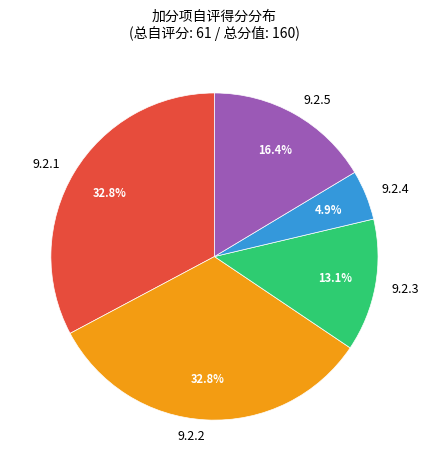

The 9.2.4 slice represents 14% of the pie. True or false?

False